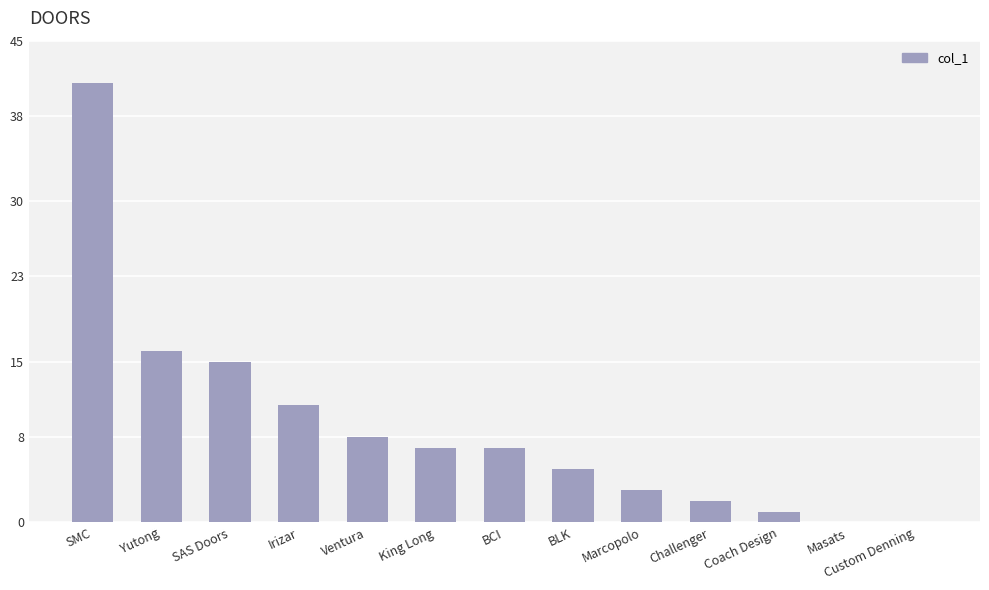

Reading left to right, transcribe all the data shown in this chart.

SMC=41	Yutong=16	SAS Doors=15	Irizar=11	Ventura=8	King Long=7	BCI=7	BLK=5	Marcopolo=3	Challenger=2	Coach Design=1	Masats=0	Custom Denning=0